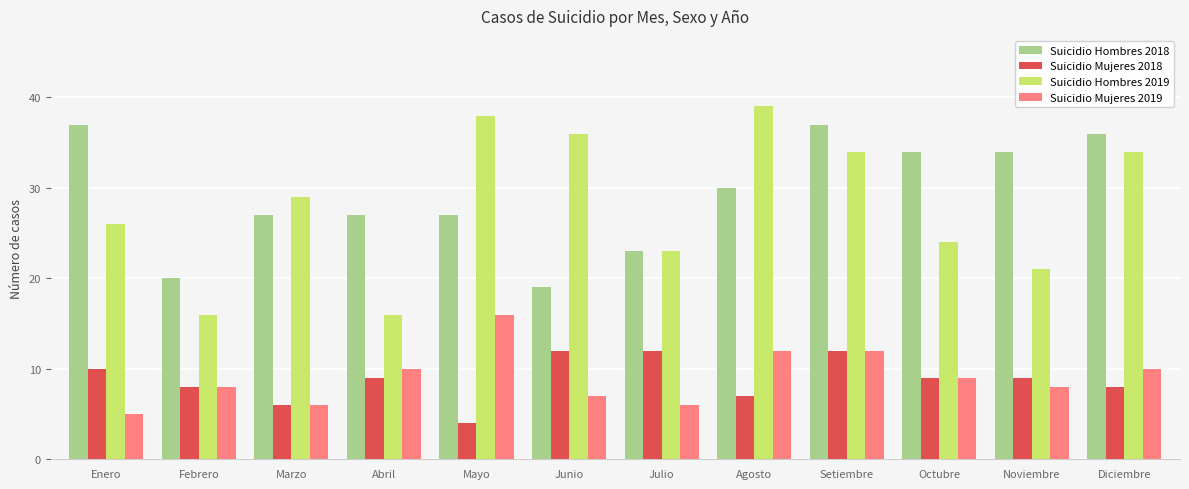

What are all the series names shown in the legend?

Suicidio Hombres 2018, Suicidio Mujeres 2018, Suicidio Hombres 2019, Suicidio Mujeres 2019